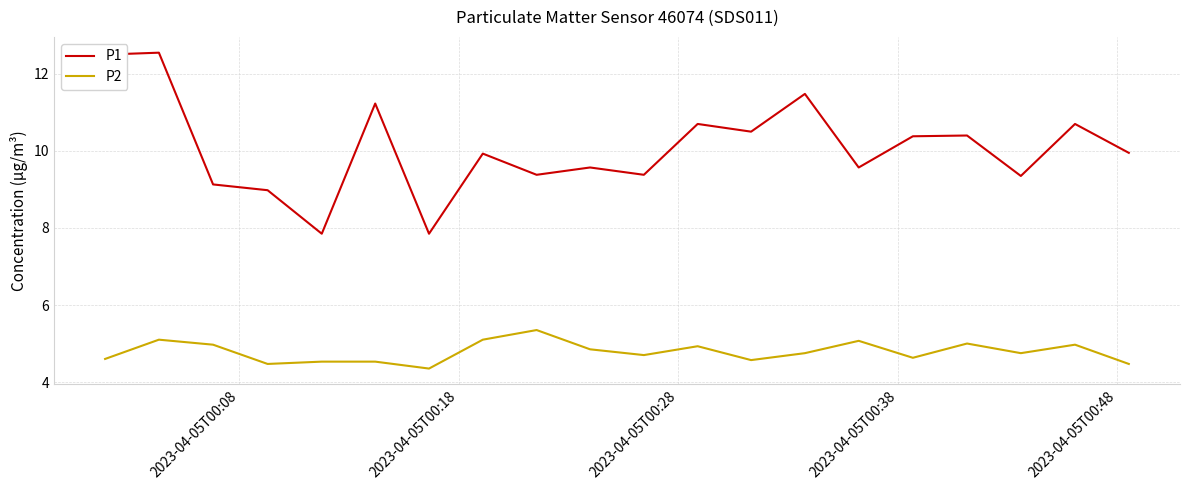

What is the sum of all P1 values?

201.4